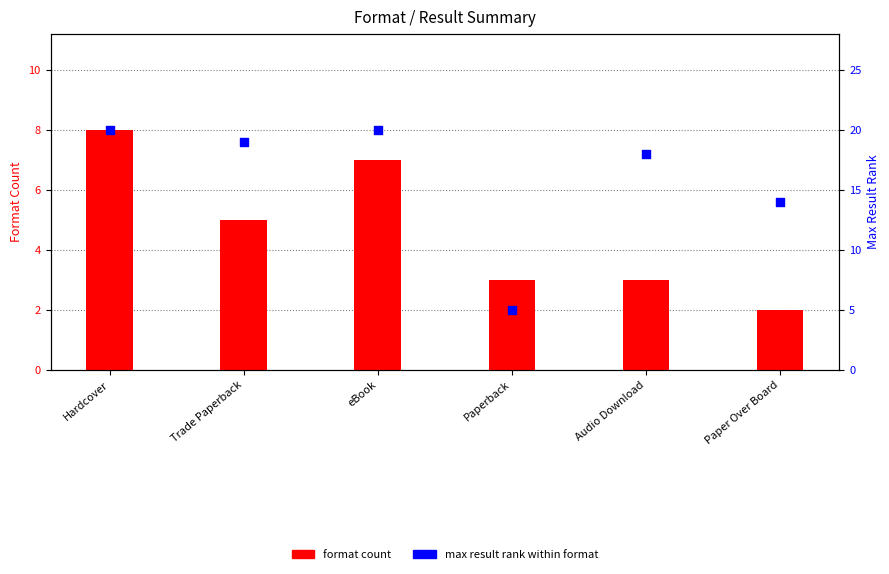

Is the value of max result rank at Paperback greater than the value of format count at Trade Paperback?

No